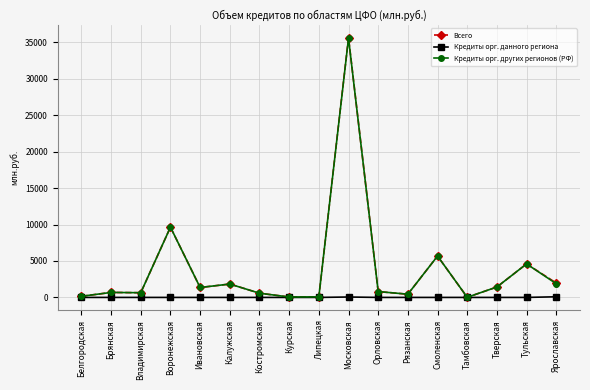

Is this an area chart (filled region under the line)?

No